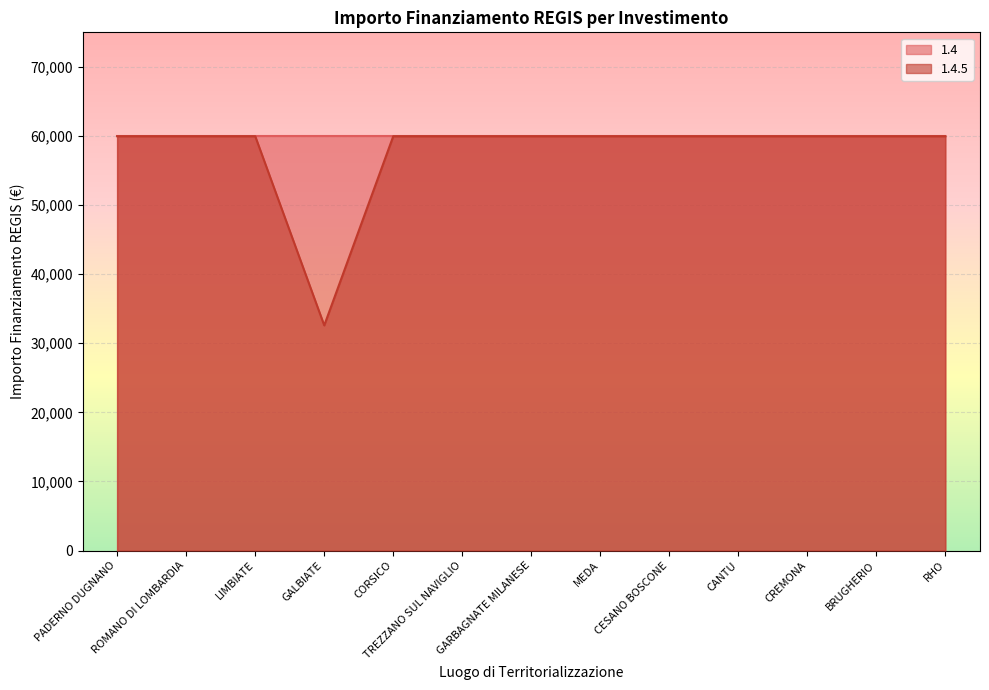

How many points are lower than both their immediate neighbors (excluding endpoints)?

1